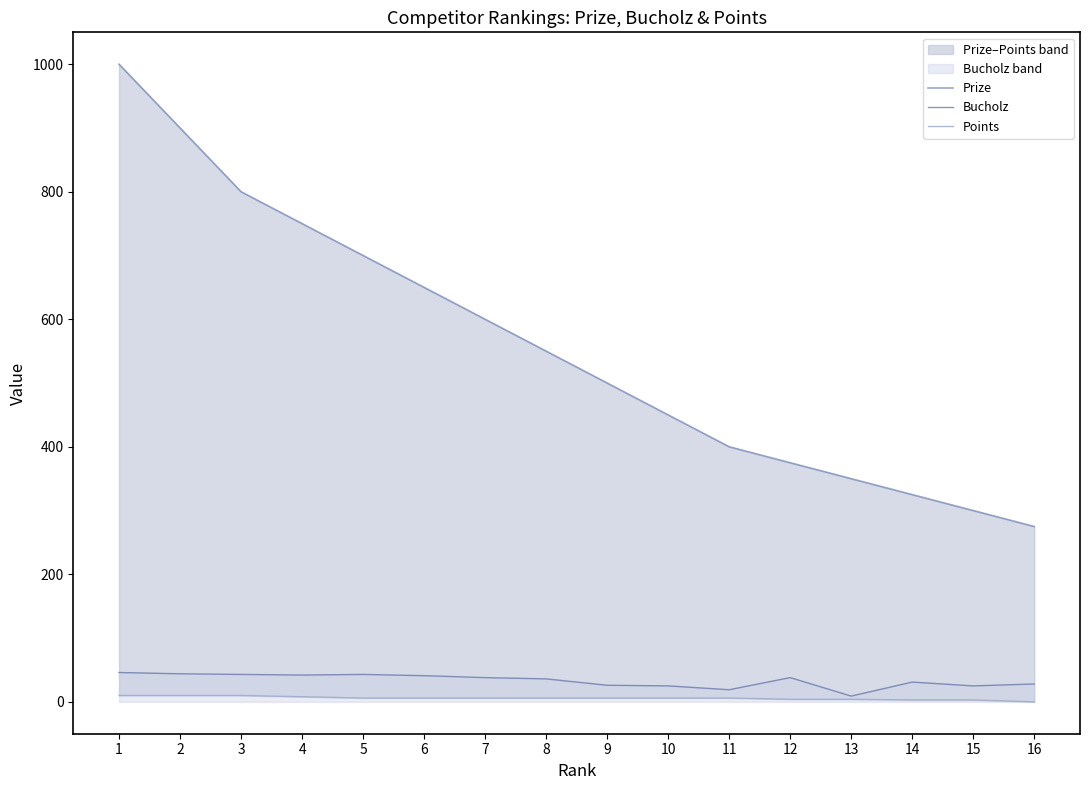

Where does the Bucholz series first go above 38?

1